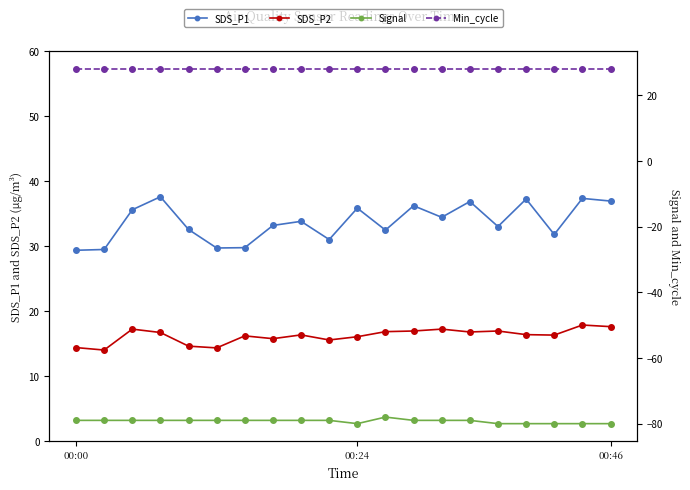

True or false: SDS_P2 and SDS_P1 cross at least once.

False